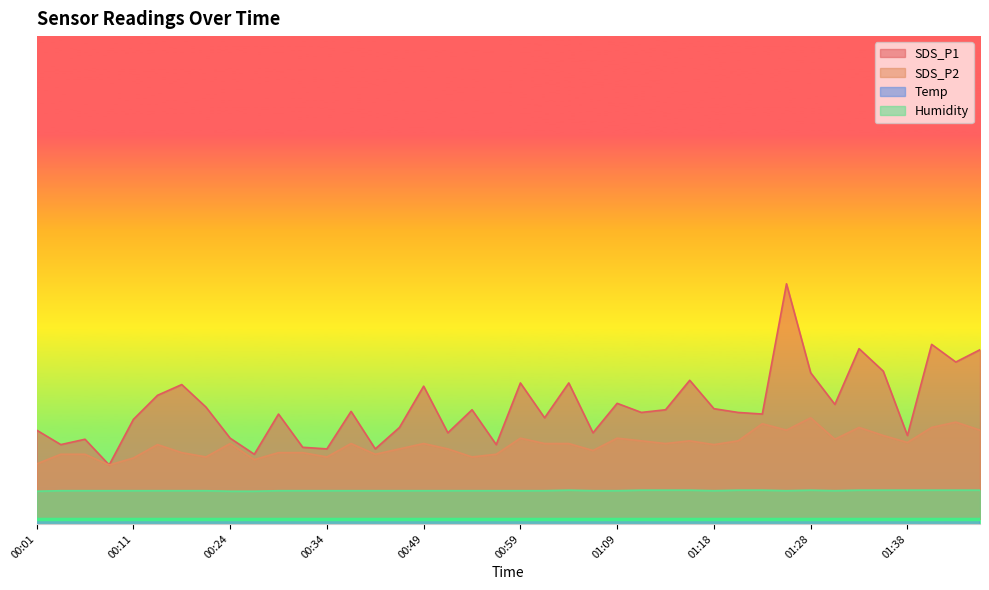

Where does the SDS_P2 series first go above 14?

00:59